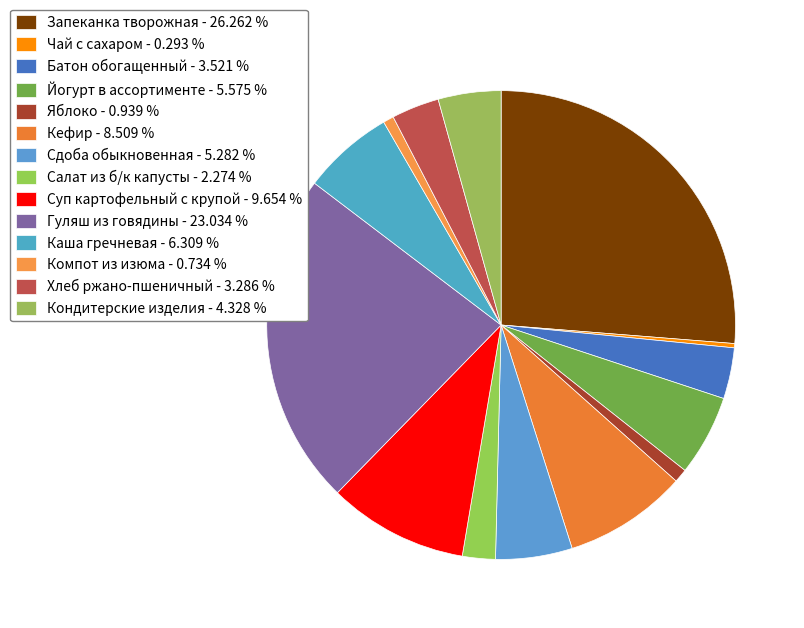

What is the smallest slice in the pie chart?

Чай с сахаром